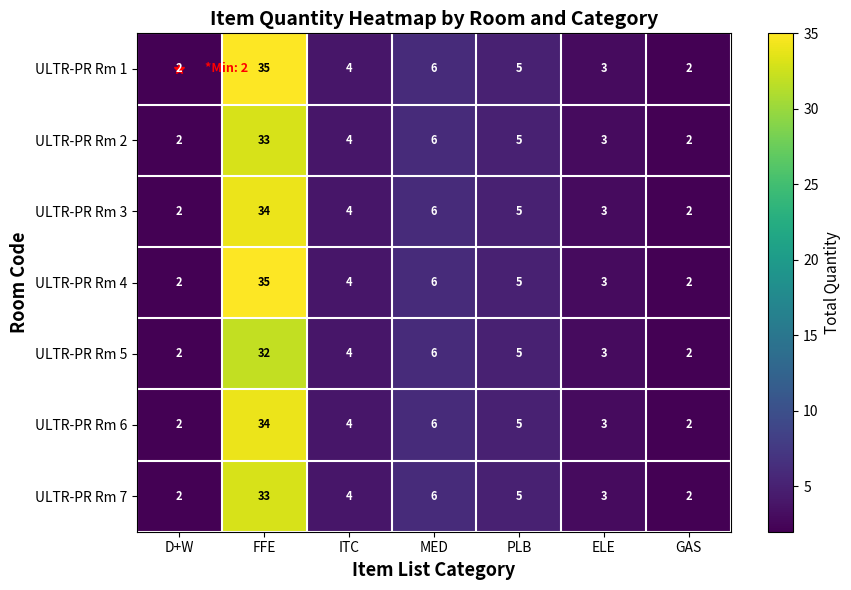

Where is ULTR-PR Rm 3 nearest to the value 18?

MED